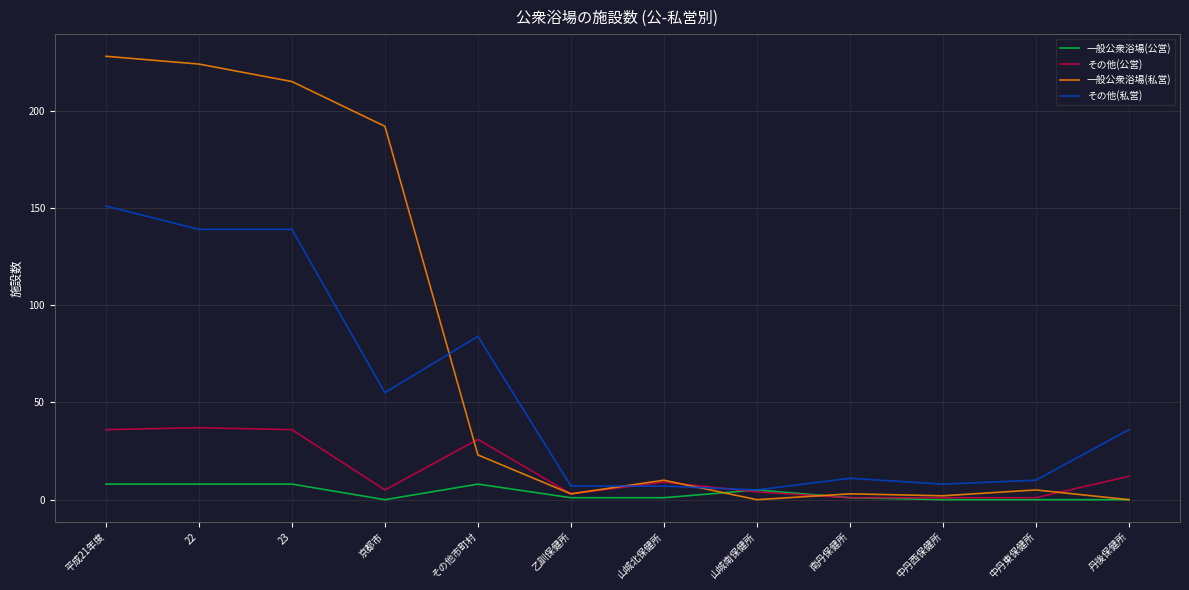

Which series has the largest total across all categories?

一般公衆浴場(私営)